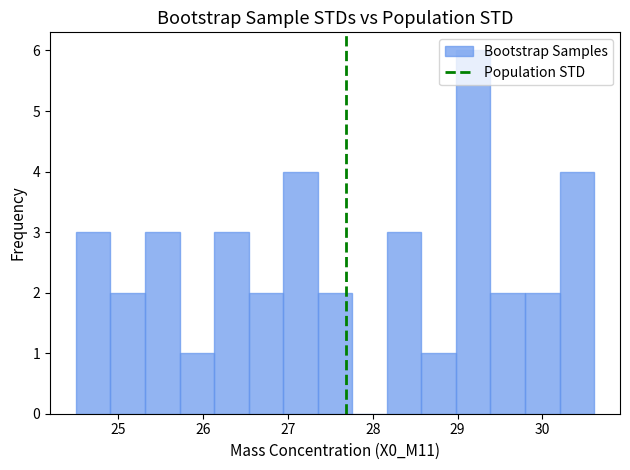

Reading left to right, list every bar in this chart as the range it spans on the x-axis followed by its height. Neither the bar edges nor the heights are printed on the chart, so give them approximately, as read against the axes.

24.5 to 24.9: 3
24.9 to 25.3: 2
25.3 to 25.7: 3
25.7 to 26.1: 1
26.1 to 26.5: 3
26.5 to 26.9: 2
26.9 to 27.4: 4
27.4 to 27.8: 2
27.8 to 28.2: 0
28.2 to 28.6: 3
28.6 to 29.0: 1
29.0 to 29.4: 6
29.4 to 29.8: 2
29.8 to 30.2: 2
30.2 to 30.6: 4